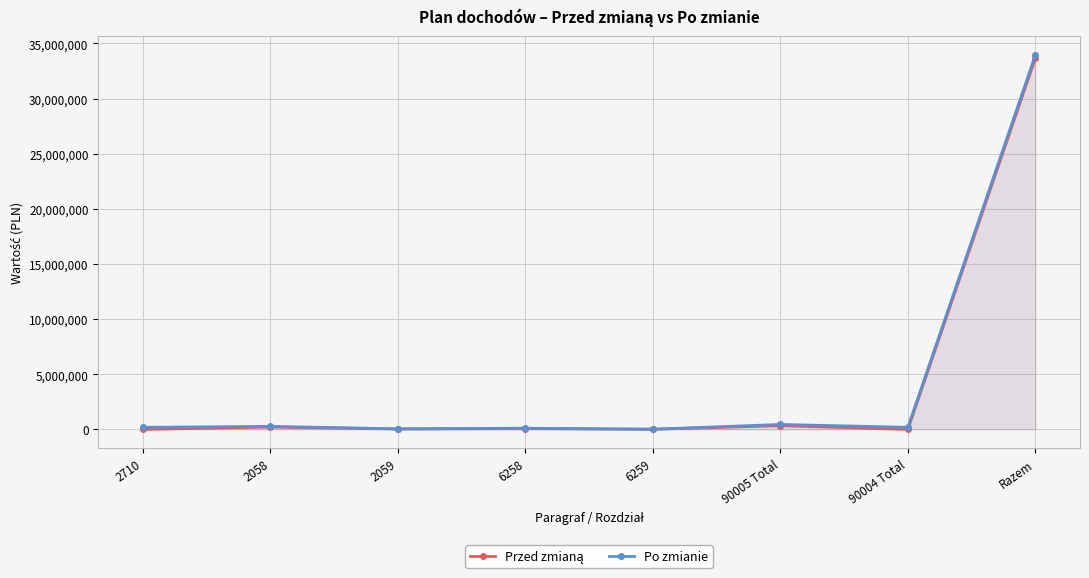

List the series in order of their peak value, lowest first.

Przed zmianą, Po zmianie